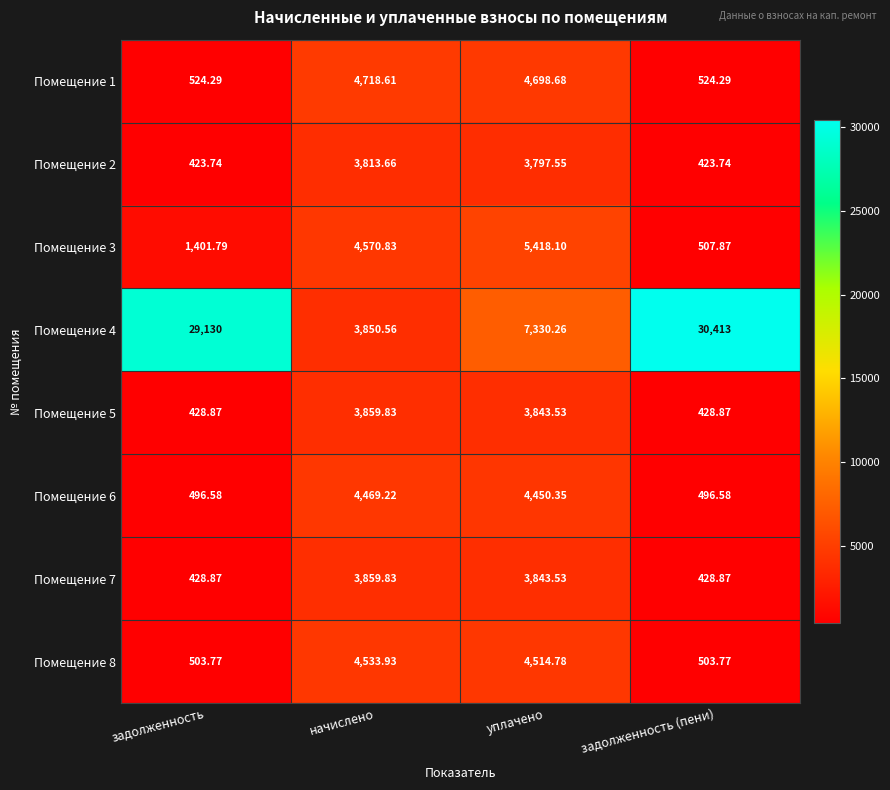

Where is Помещение 6 nearest to the value 2482?

уплачено